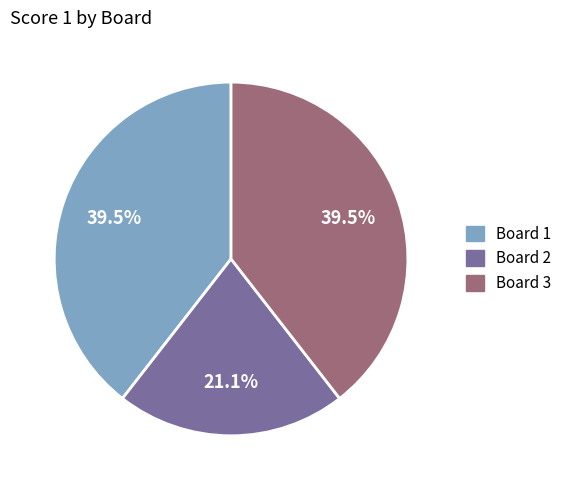

To the nearest percent, what is the difference between the largest and smallest slice percentages?

18%